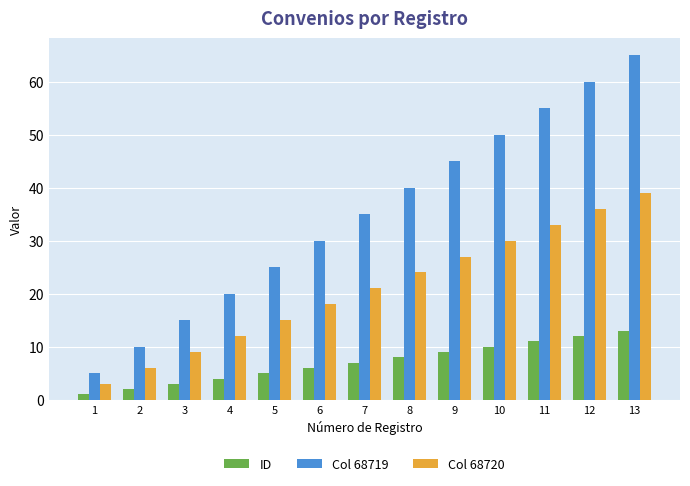

What is the value of the Col 68719 bar at the 13th from the left?

65